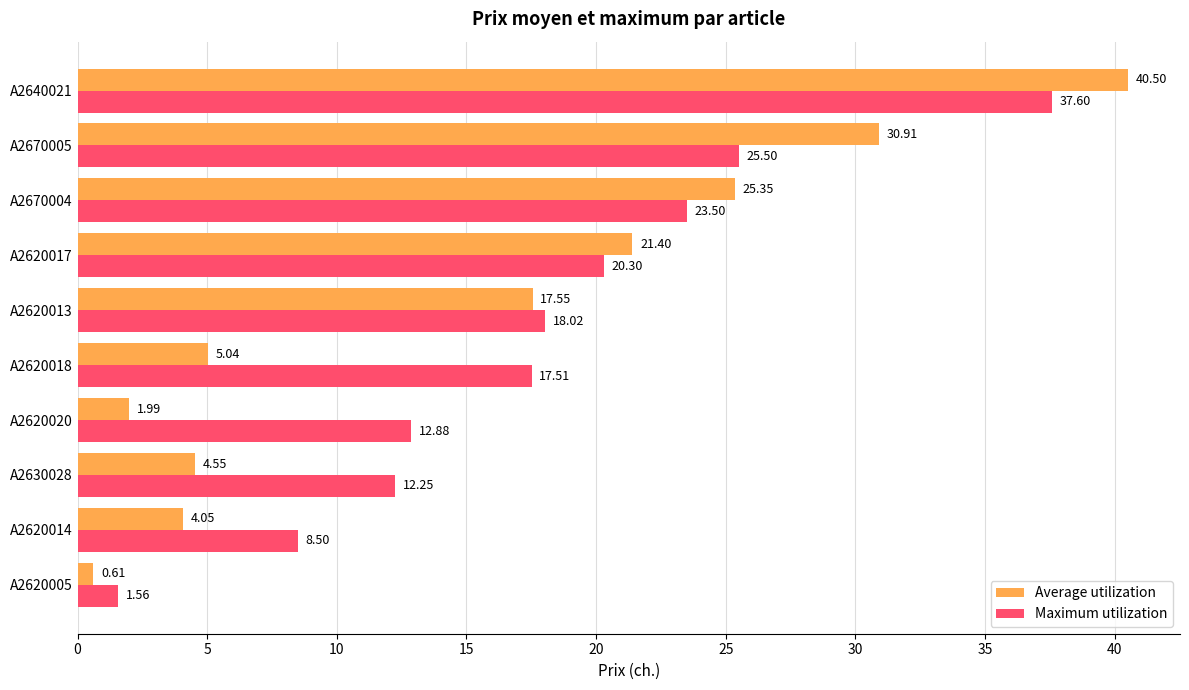

What is the spread (max minus min) of values at A2670005?

5.4